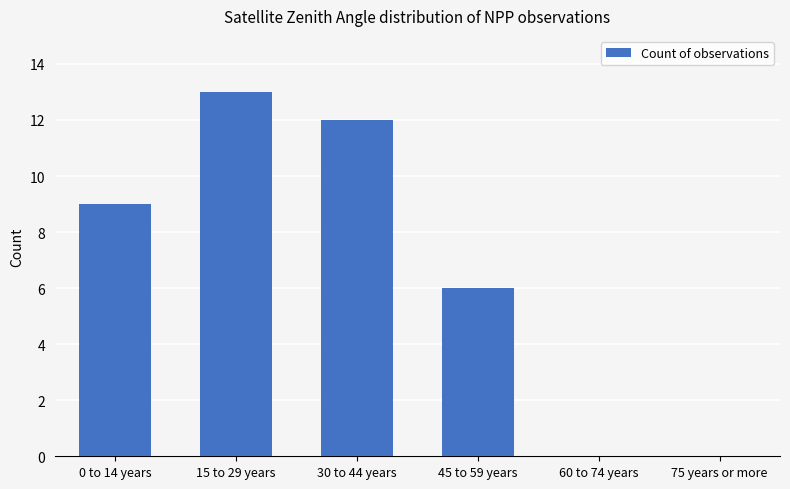

How many categories are shown in the chart?

6